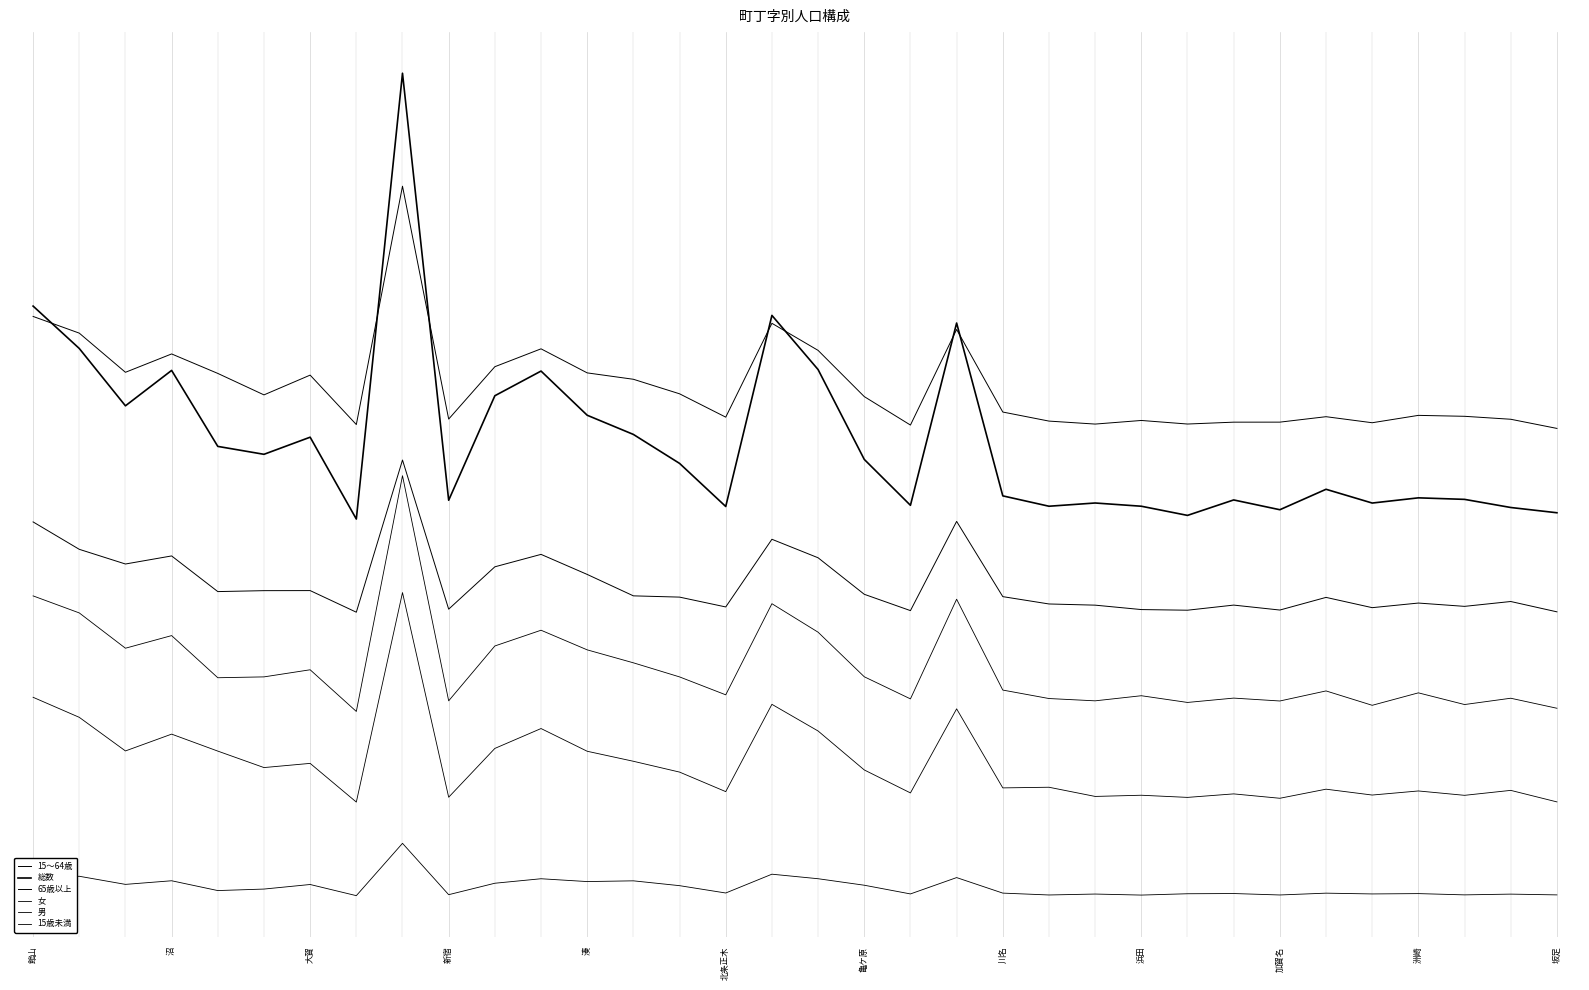

What is the average value of the 65歳以上 series?

3990.3